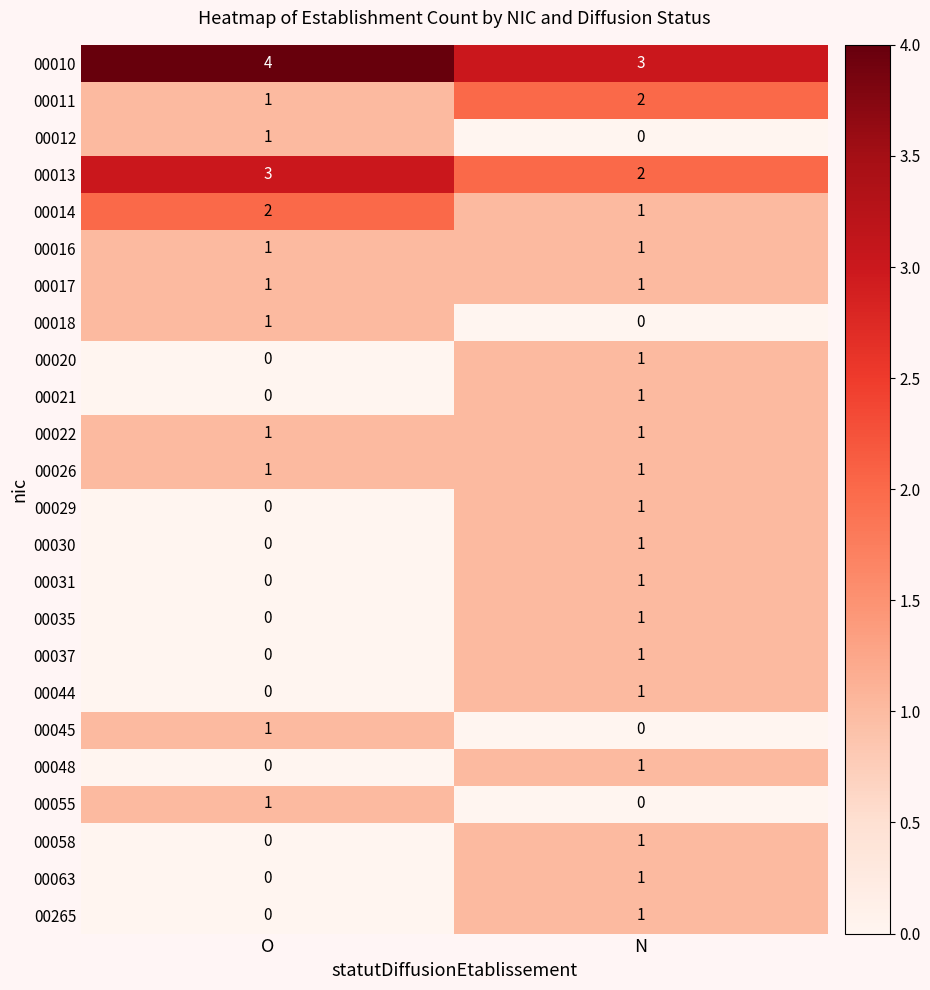

At which label does 00013 reach its peak?

O